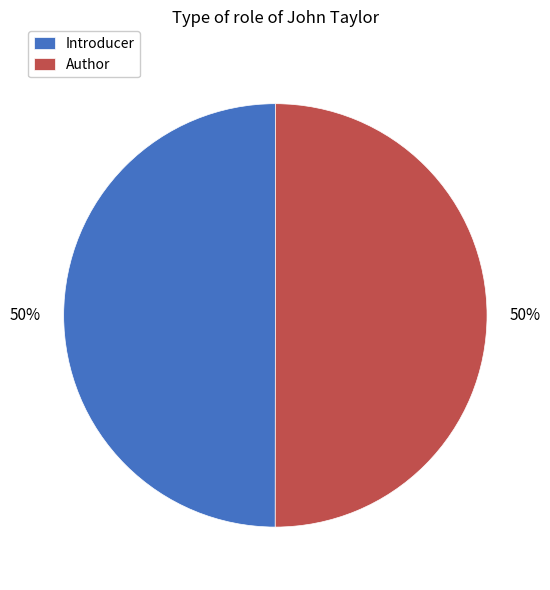

True or false: Introducer accounts for 50% of the total.

True